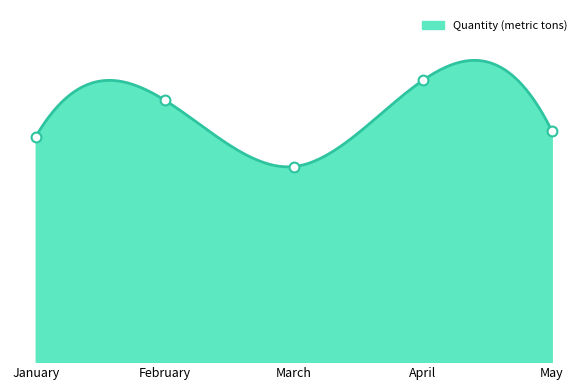

Between May and April, which is larger?

April